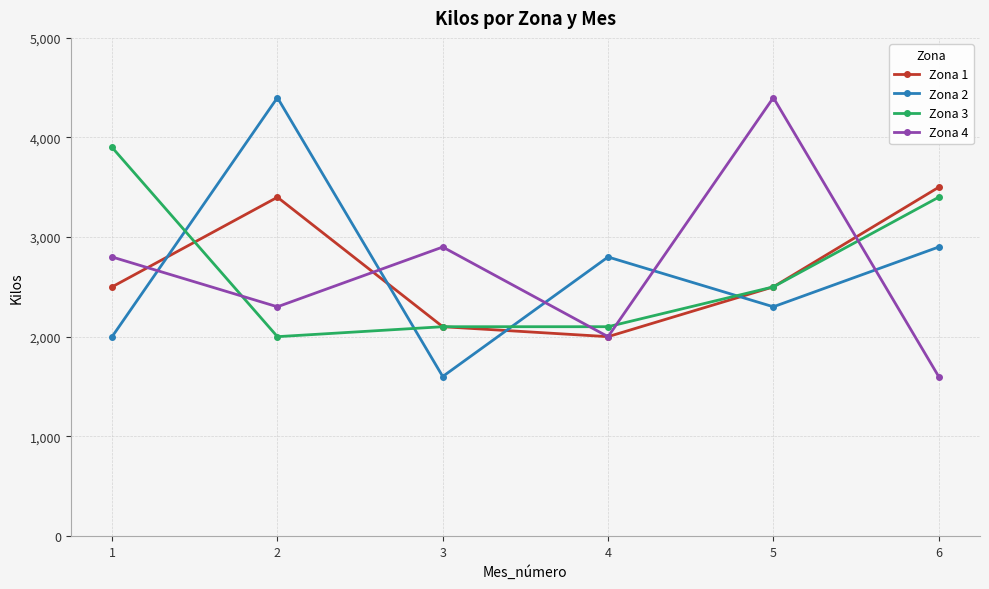

In Zona 2, how many points are lower than both neighbors (excluding endpoints)?

2